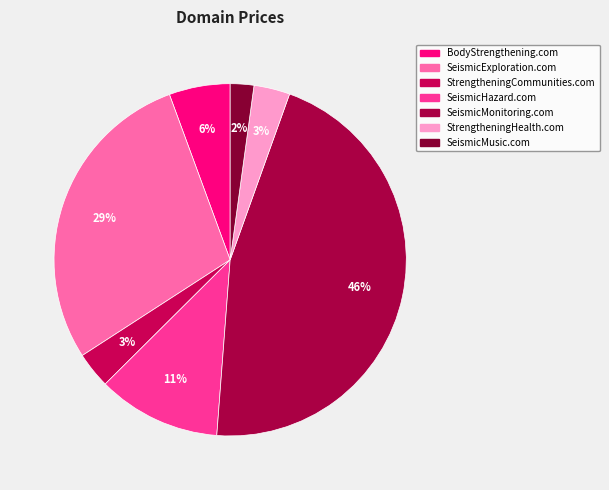

To the nearest percent, what percentage of the pie is SeismicHazard.com?

11%